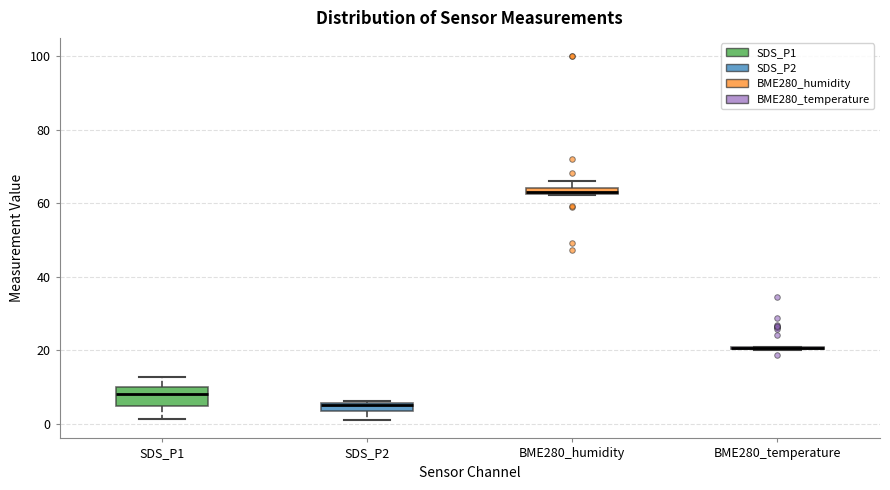

Where does the lower whisker of the box for SDS_P2 end on the y-axis? The values are not printed on the chart, so give them approximately, as read against the axis.

0